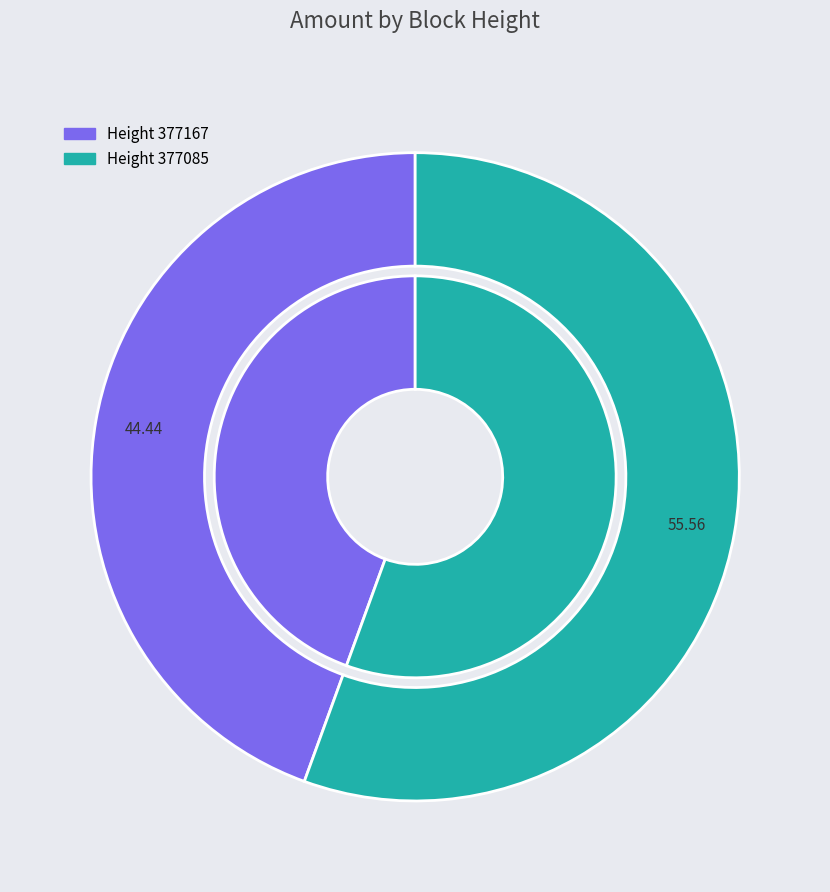

Which has a higher value, 377085 or 377167?

377085